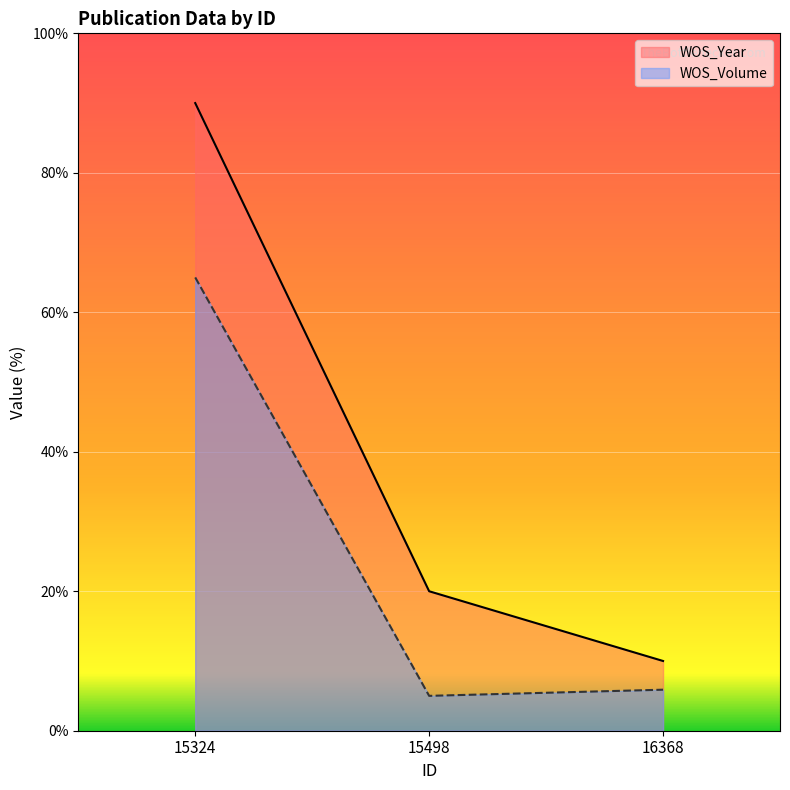

What is the spread (max minus min) of values at 16368?

4.1